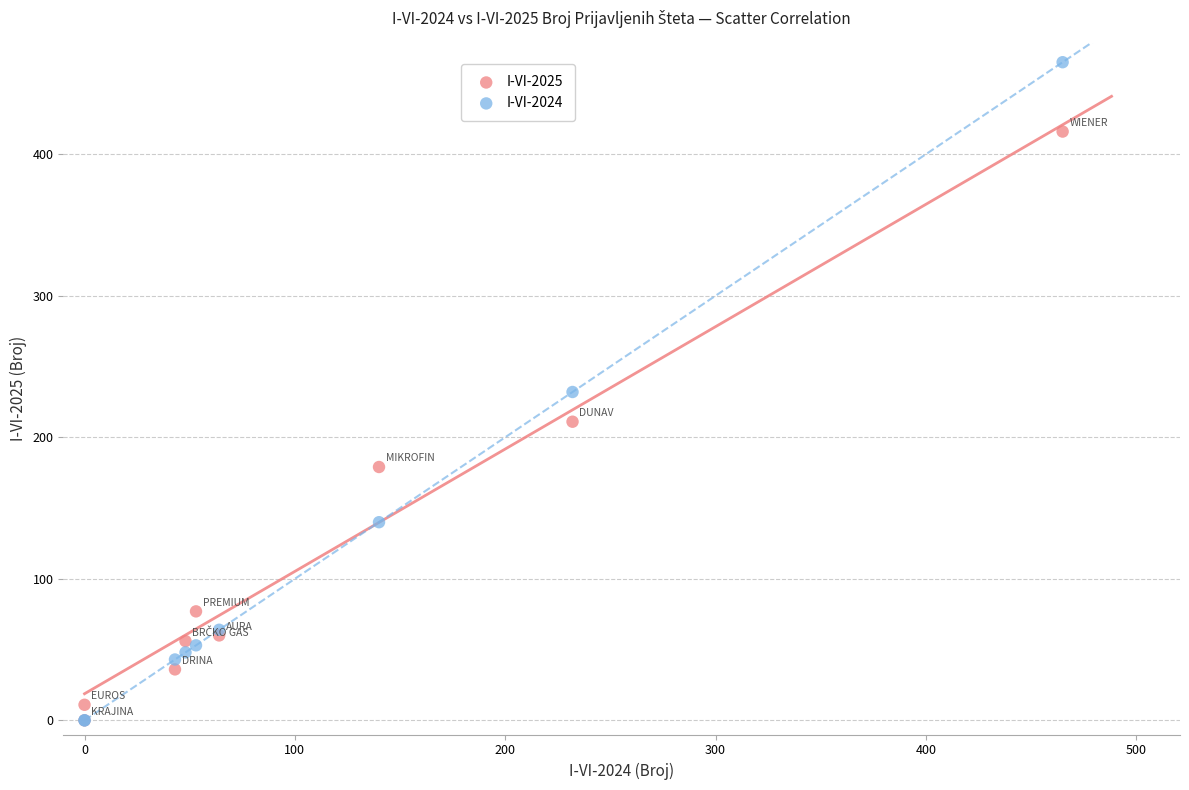

What are all the series names shown in the legend?

I-VI-2025, I-VI-2024